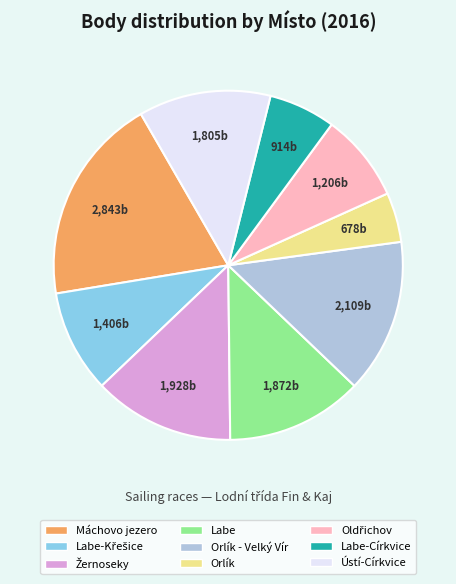

Does any single category account for the majority?

No